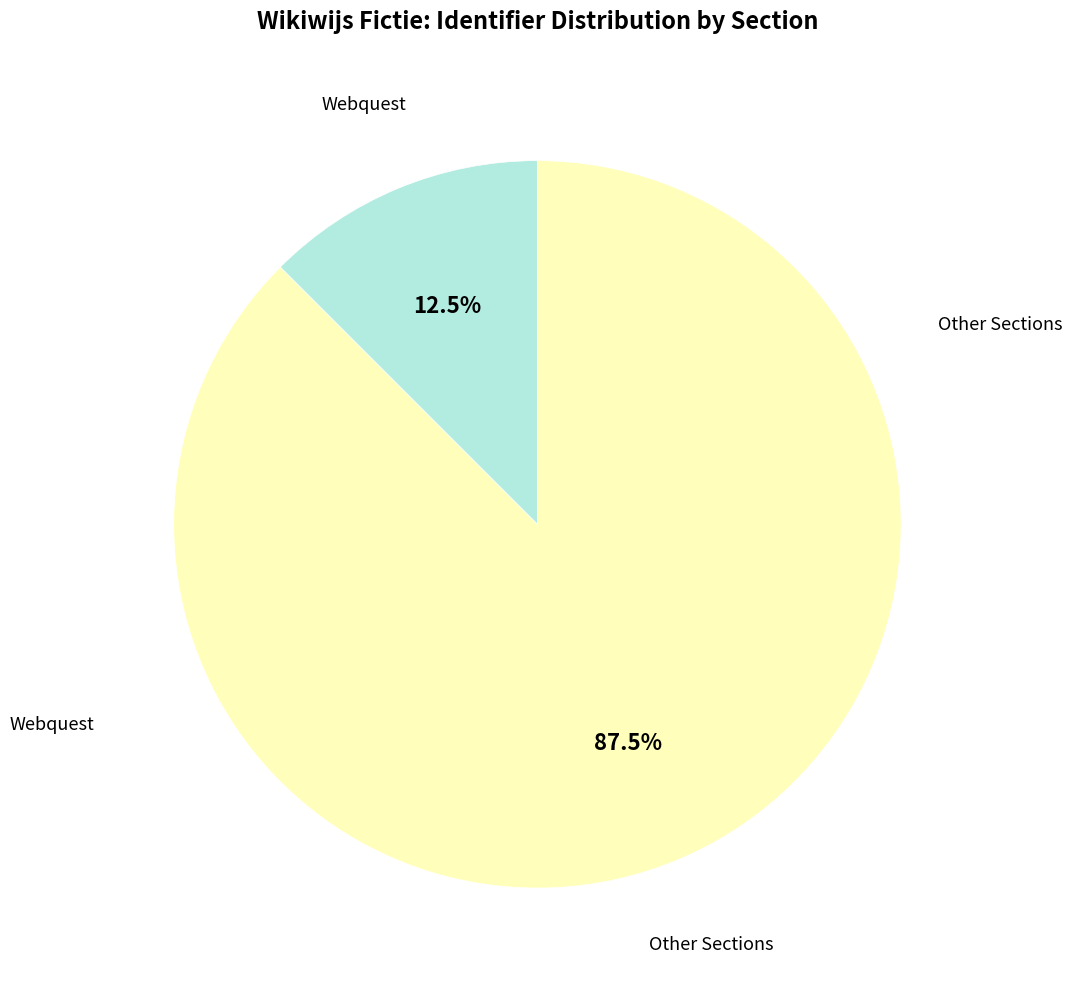

Does any single category account for the majority?

Yes